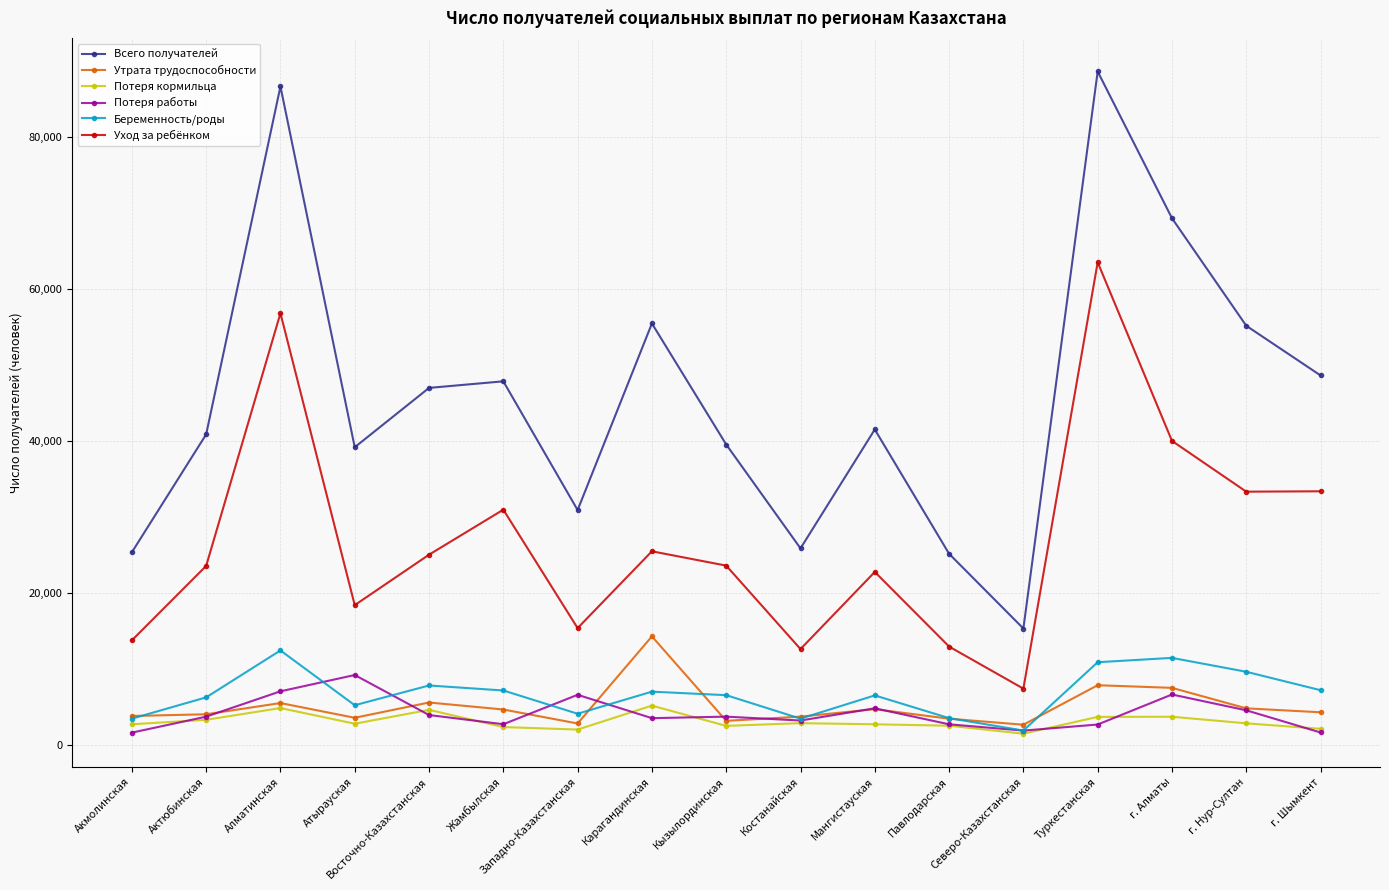

Between Акмолинская and Карагандинская, which series saw the biggest shift?

Всего получателей